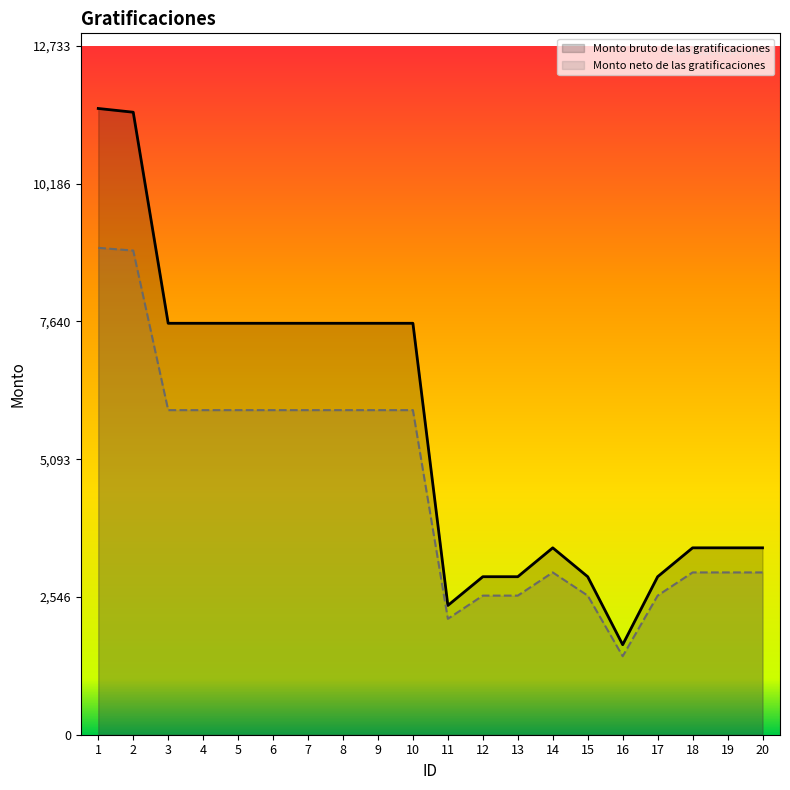

Where is the first local maximum for Monto bruto de las gratificaciones?

14